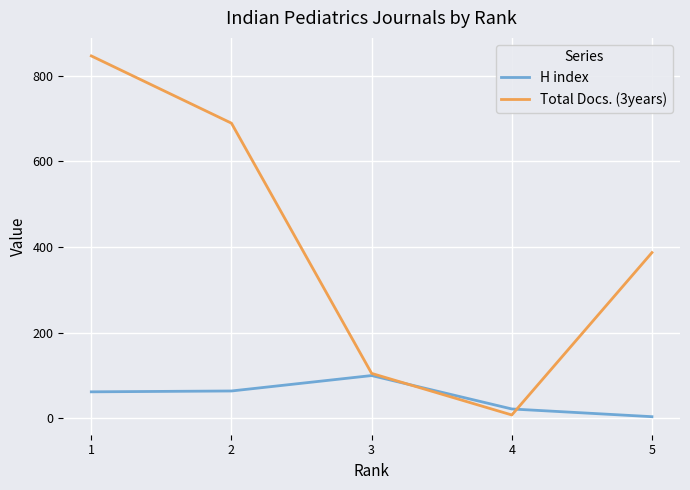

How many distinct data groups are displayed?

2